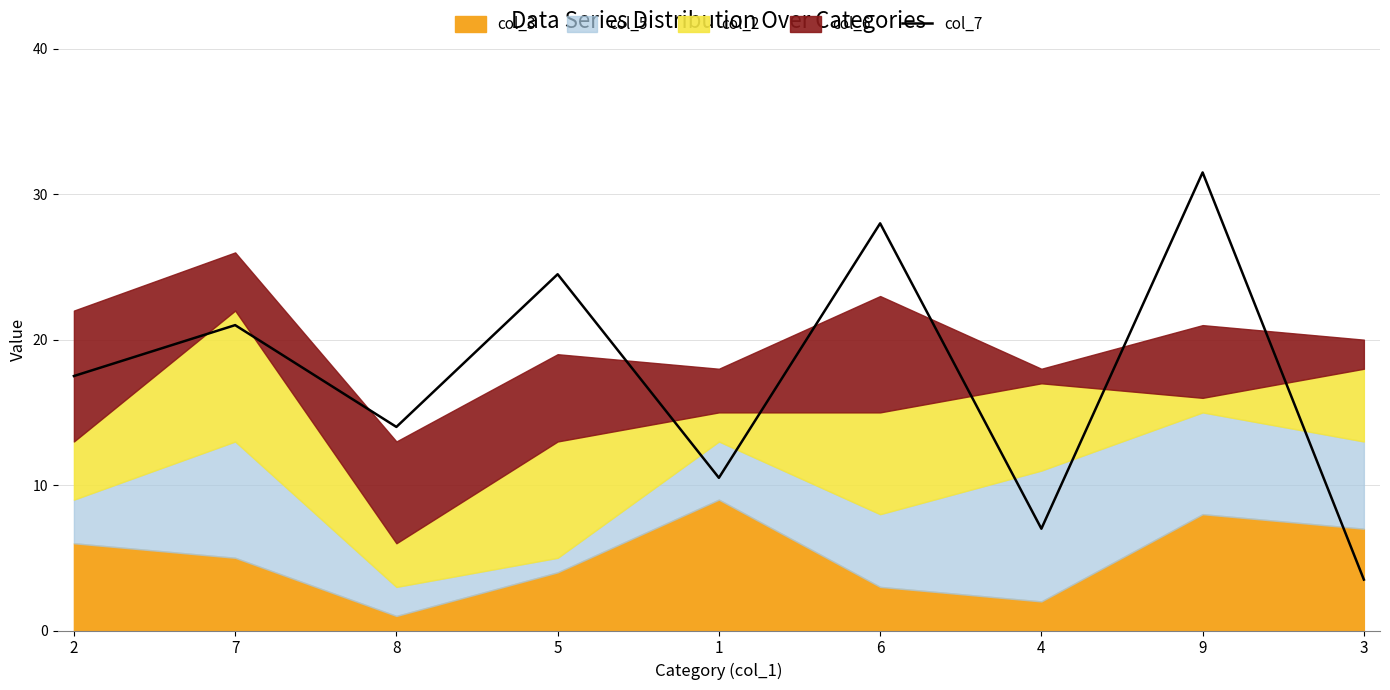

What is the difference between the second highest and second lowest values?

21.0